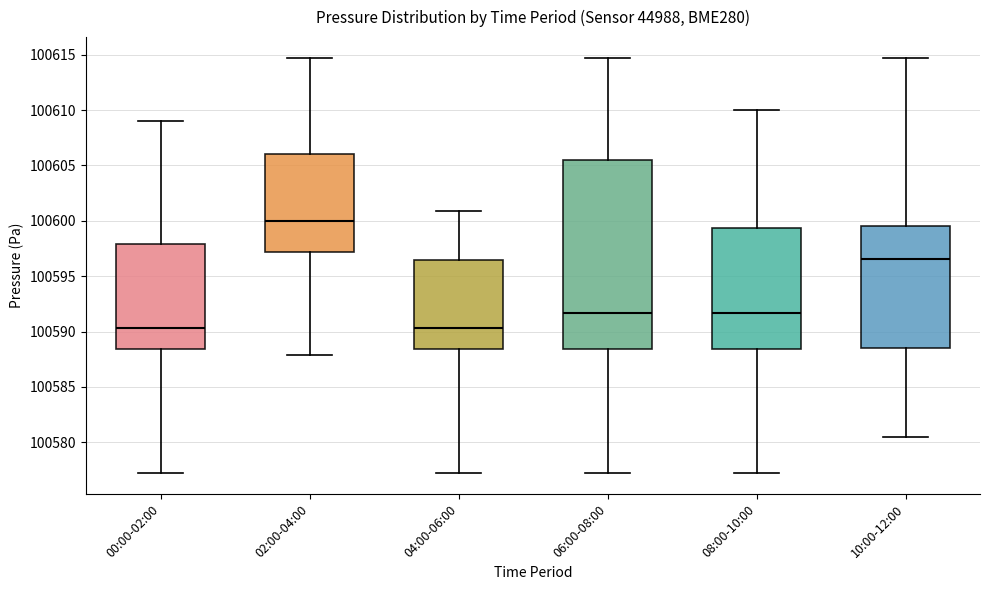

Reading left to right, read every box against the y-axis: the position of its median line, the range the box covers, and the ends of its whiskers. The values are not printed on the chart, so give them approximately, as read against the axis.

00:00-02:00: median 100590.5, box 100588.5 to 100598.0, whiskers 100577.0 to 100609.0
02:00-04:00: median 100600.0, box 100597.0 to 100606.0, whiskers 100588.0 to 100614.5
04:00-06:00: median 100590.5, box 100588.5 to 100596.5, whiskers 100577.0 to 100601.0
06:00-08:00: median 100591.5, box 100588.5 to 100605.5, whiskers 100577.0 to 100614.5
08:00-10:00: median 100591.5, box 100588.5 to 100599.5, whiskers 100577.0 to 100610.0
10:00-12:00: median 100596.5, box 100588.5 to 100599.5, whiskers 100580.5 to 100614.5